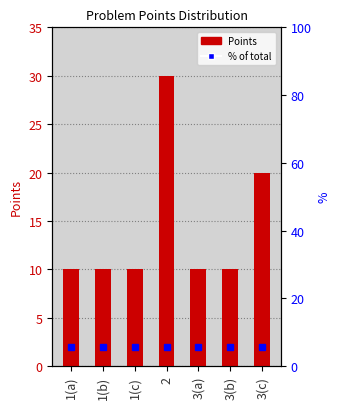

What position from the right is 1(b)?

6